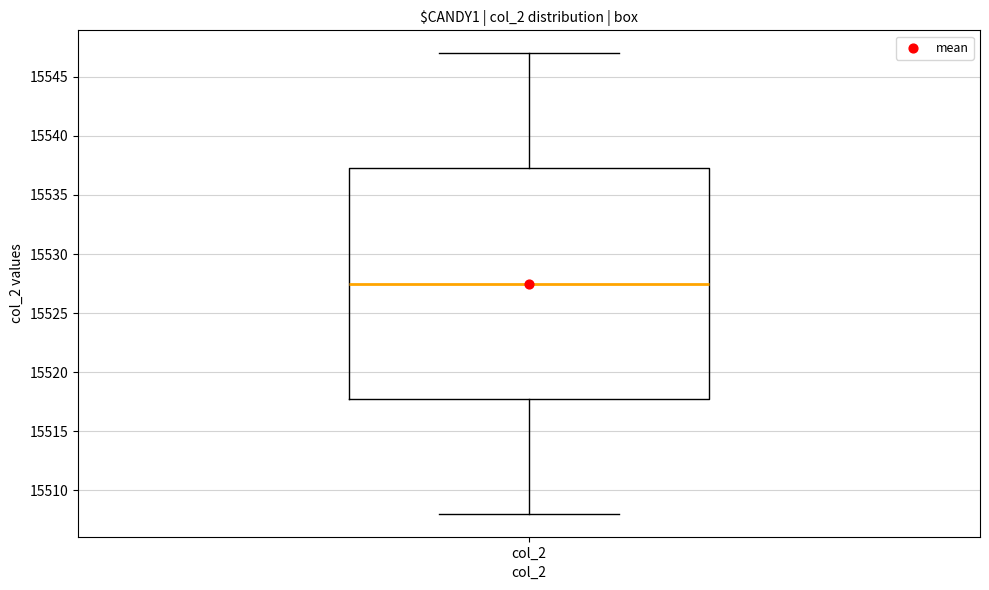

Transcribe this box plot: give where the median line is, the range the box spans, and where the two whiskers end, as read against the y-axis. The values are not printed on the chart, so give them approximately, as read against the axis.

median 15527.5, box 15518.0 to 15537.5, whiskers 15508.0 to 15547.0